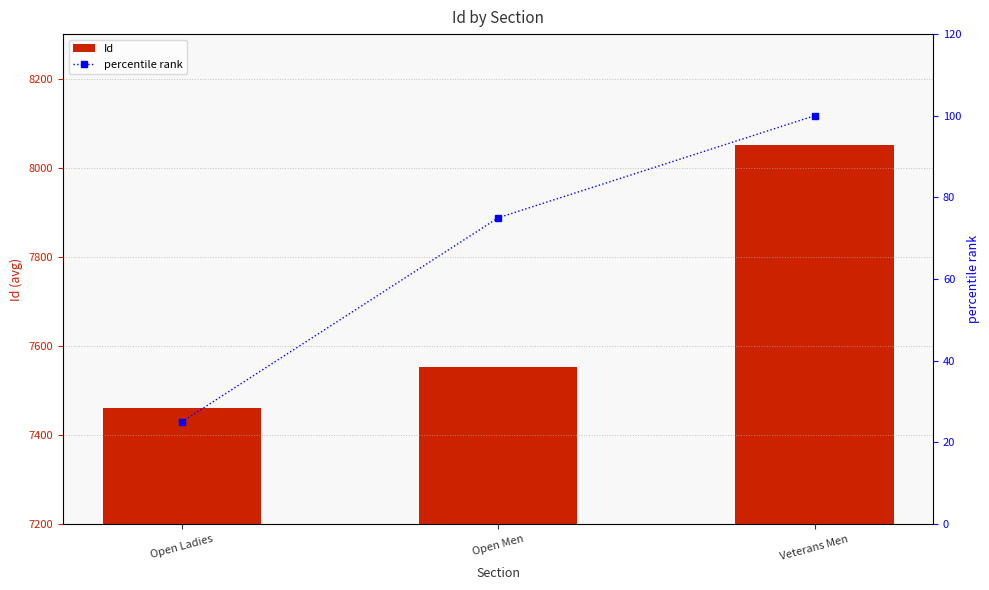

At which category is the sum across all series the highest?

Veterans Men